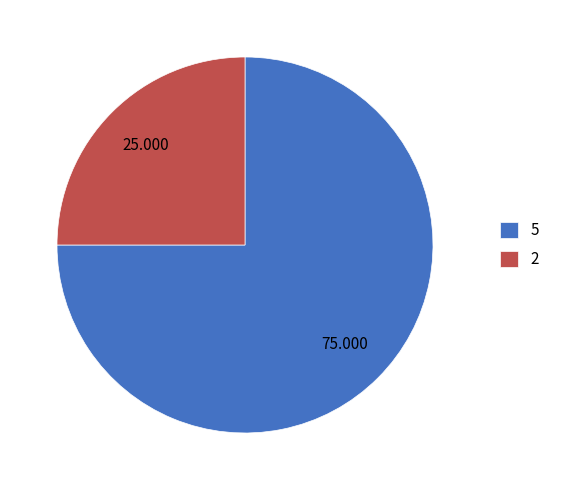

Do 5 and 2 together represent more than half of the pie?

Yes